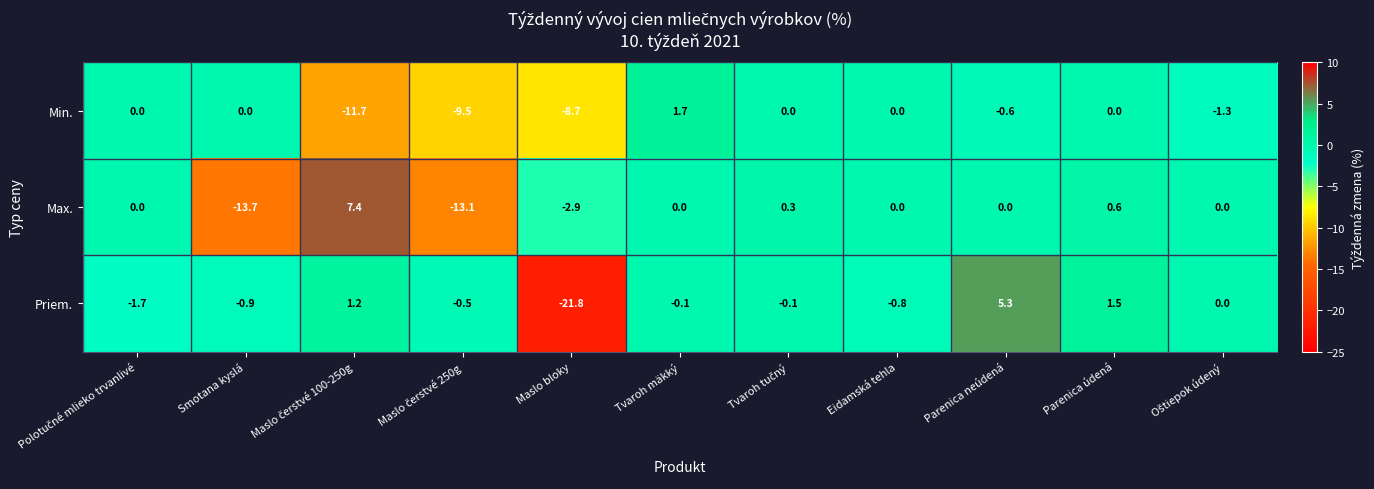

What is the difference between the highest and lowest values at Maslo bloky?

18.9